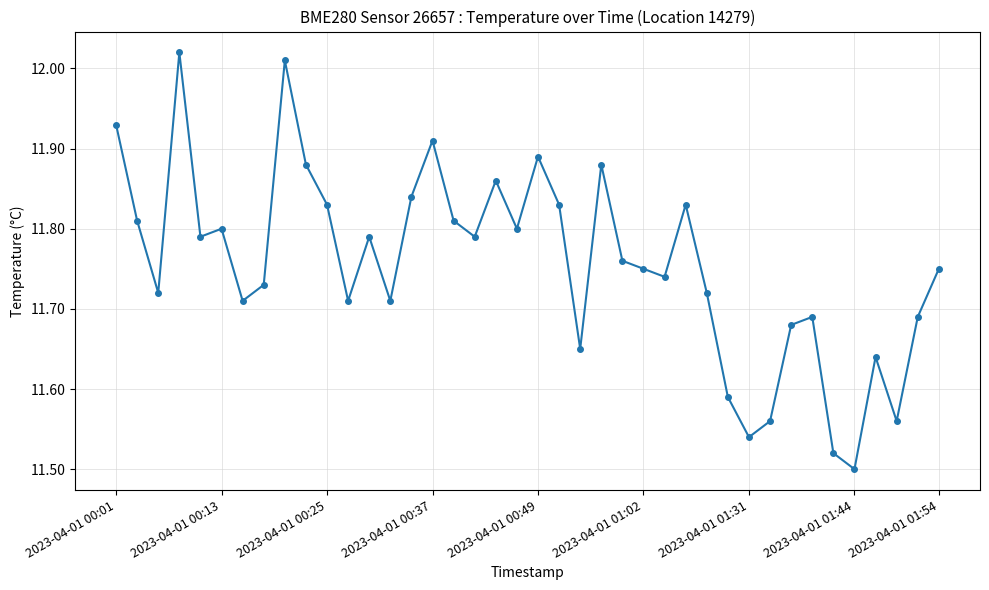

How many points are lower than both their immediate neighbors (excluding endpoints)?

12